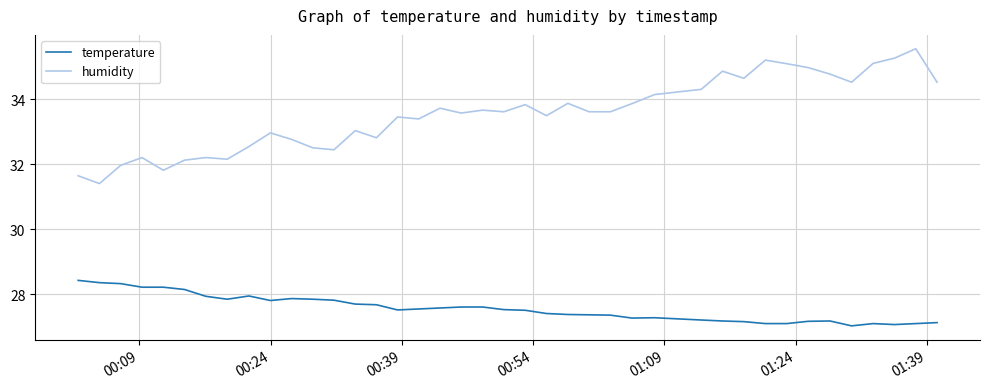

True or false: humidity and temperature intersect in this chart.

False